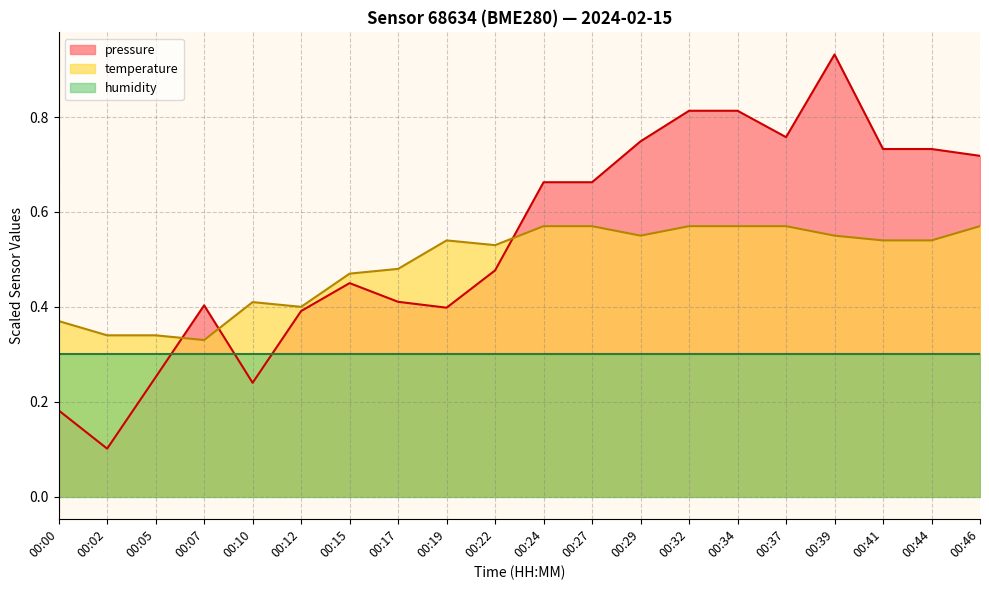

Which series has the widest spread of values?

pressure